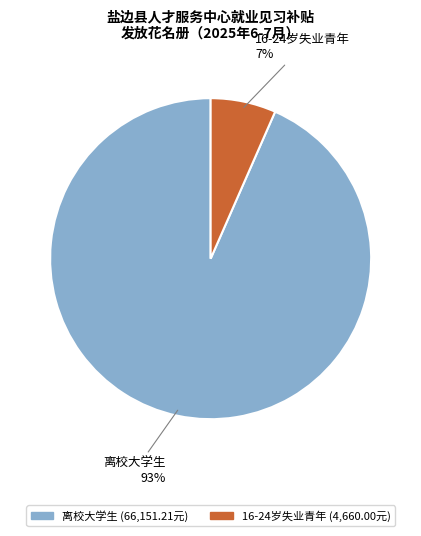

To the nearest percent, what is the average slice percentage?

50%